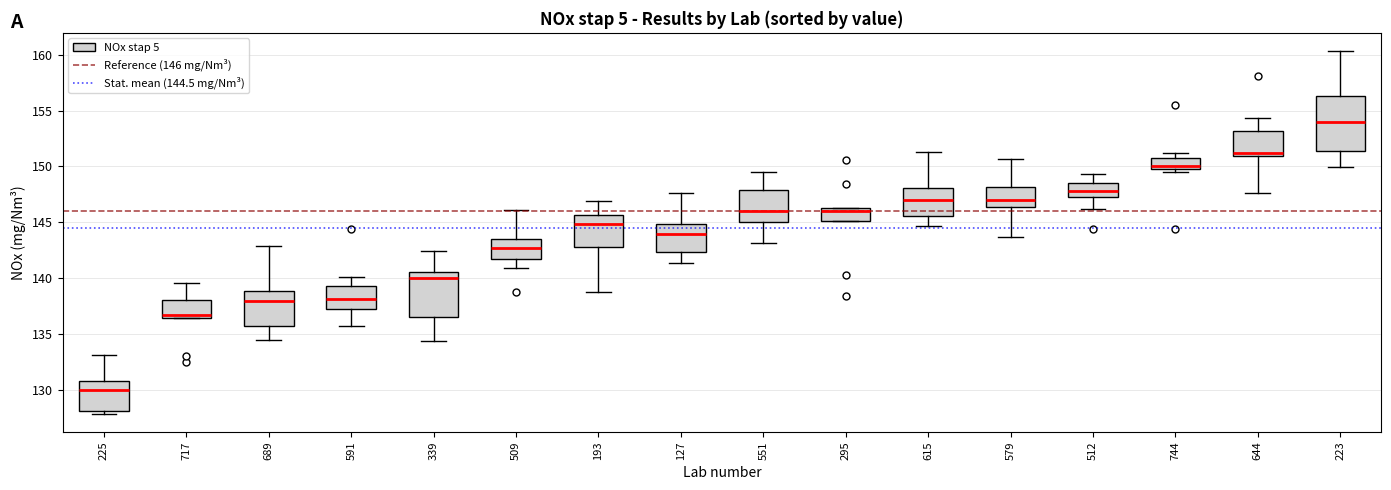

Reading left to right, transcribe this box plot: for each box, give where its median line is, the range the box spans, and where its two whiskers end, as read against the y-axis. The values are not printed on the chart, so give them approximately, as read against the axis.

225: median 130.0, box 128.0 to 130.5, whiskers 128.0 (just below the box's lower edge) to 133.0
717: median 136.5 (just above the box's lower edge), box 136.5 to 138.0, whiskers 136.5 to 139.5
689: median 138.0, box 135.5 to 139.0, whiskers 134.5 to 143.0
591: median 138.0, box 137.5 to 139.5, whiskers 135.5 to 140.0
339: median 140.0, box 136.5 to 140.5, whiskers 134.5 to 142.5
509: median 142.5, box 141.5 to 143.5, whiskers 141.0 to 146.0
193: median 145.0, box 143.0 to 145.5, whiskers 139.0 to 147.0
127: median 144.0, box 142.5 to 145.0, whiskers 141.5 to 147.5
551: median 146.0, box 145.0 to 148.0, whiskers 143.0 to 149.5
295: median 146.0, box 145.0 to 146.5, whiskers 145.0 to 146.5
615: median 147.0, box 145.5 to 148.0, whiskers 144.5 to 151.5
579: median 147.0, box 146.5 to 148.0, whiskers 143.5 to 150.5
512: median 148.0, box 147.5 to 148.5, whiskers 146.0 to 149.5
744: median 150.0 (just above the box's lower edge), box 150.0 to 150.5, whiskers 149.5 to 151.0
644: median 151.0 (just above the box's lower edge), box 151.0 to 153.0, whiskers 147.5 to 154.5
223: median 154.0, box 151.5 to 156.5, whiskers 150.0 to 160.5